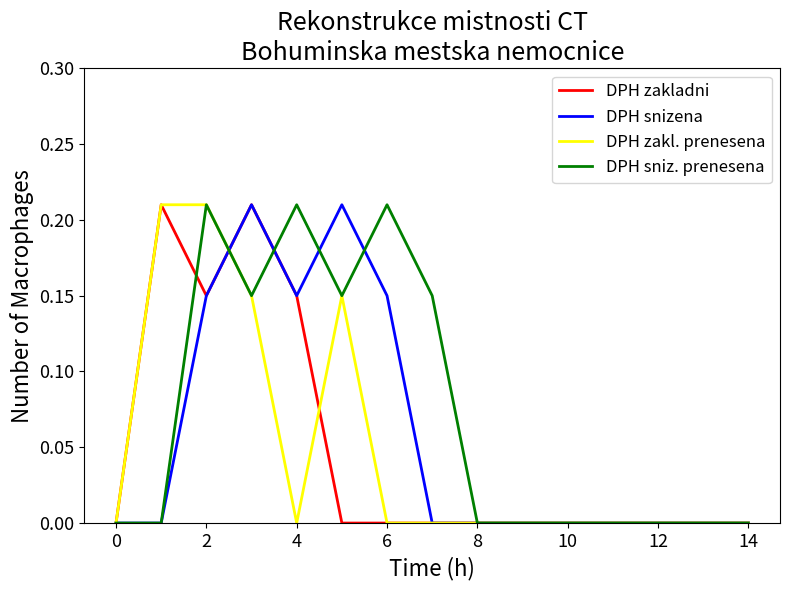

Which series has the largest total across all categories?

DPH sniz. prenesena